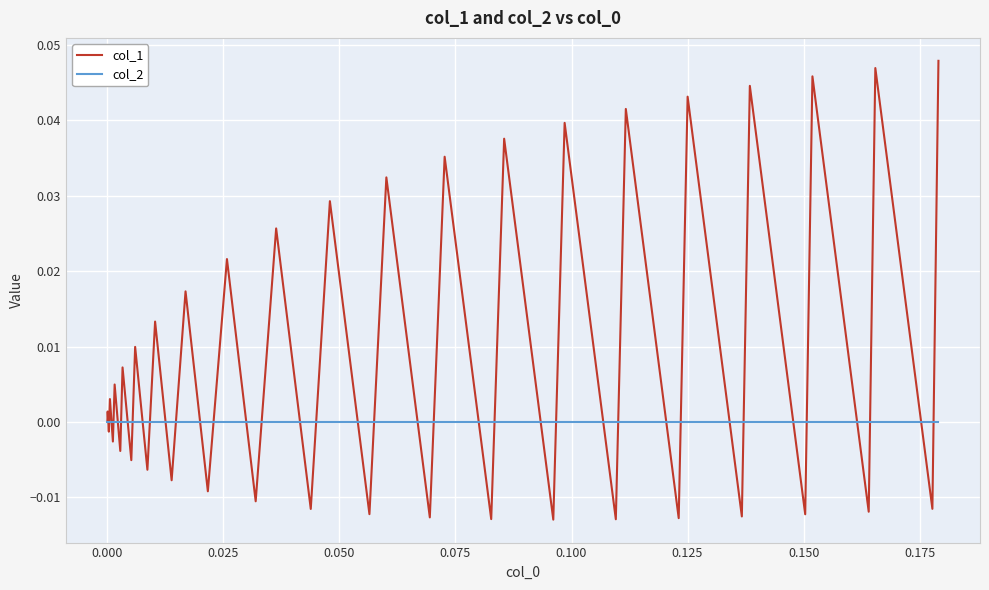

Rank the series by their average value, from highest to lowest.

col_1, col_2